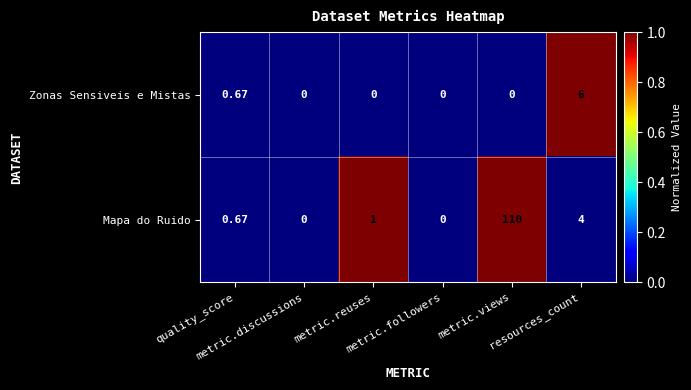

List the series in order of their overall mean, highest first.

Mapa do Ruido, Zonas Sensiveis e Mistas